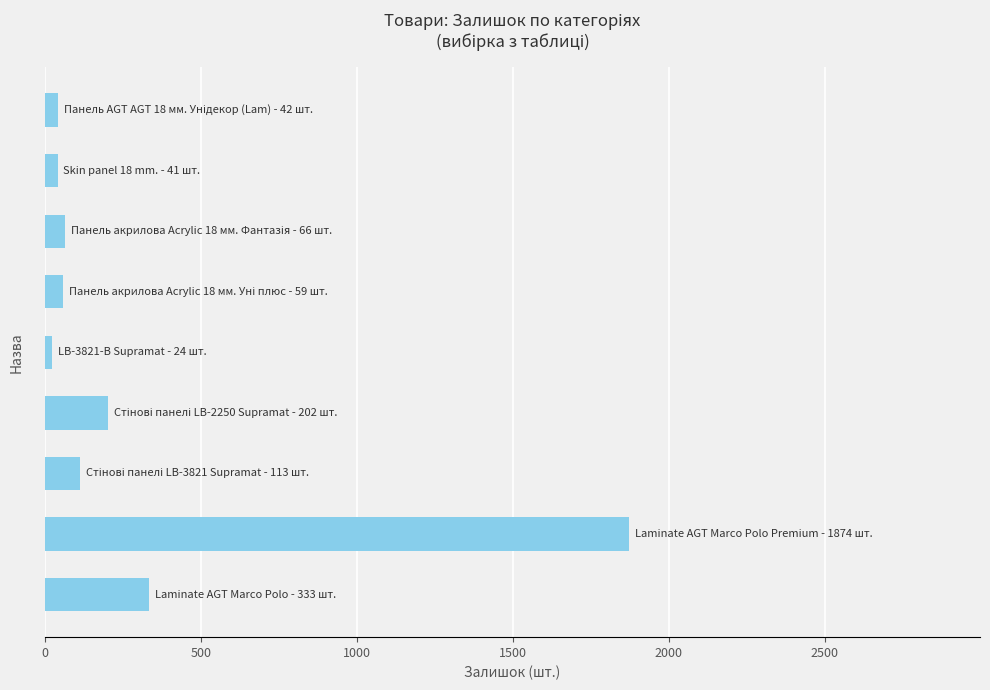

What is the difference between the maximum and minimum values?

1850